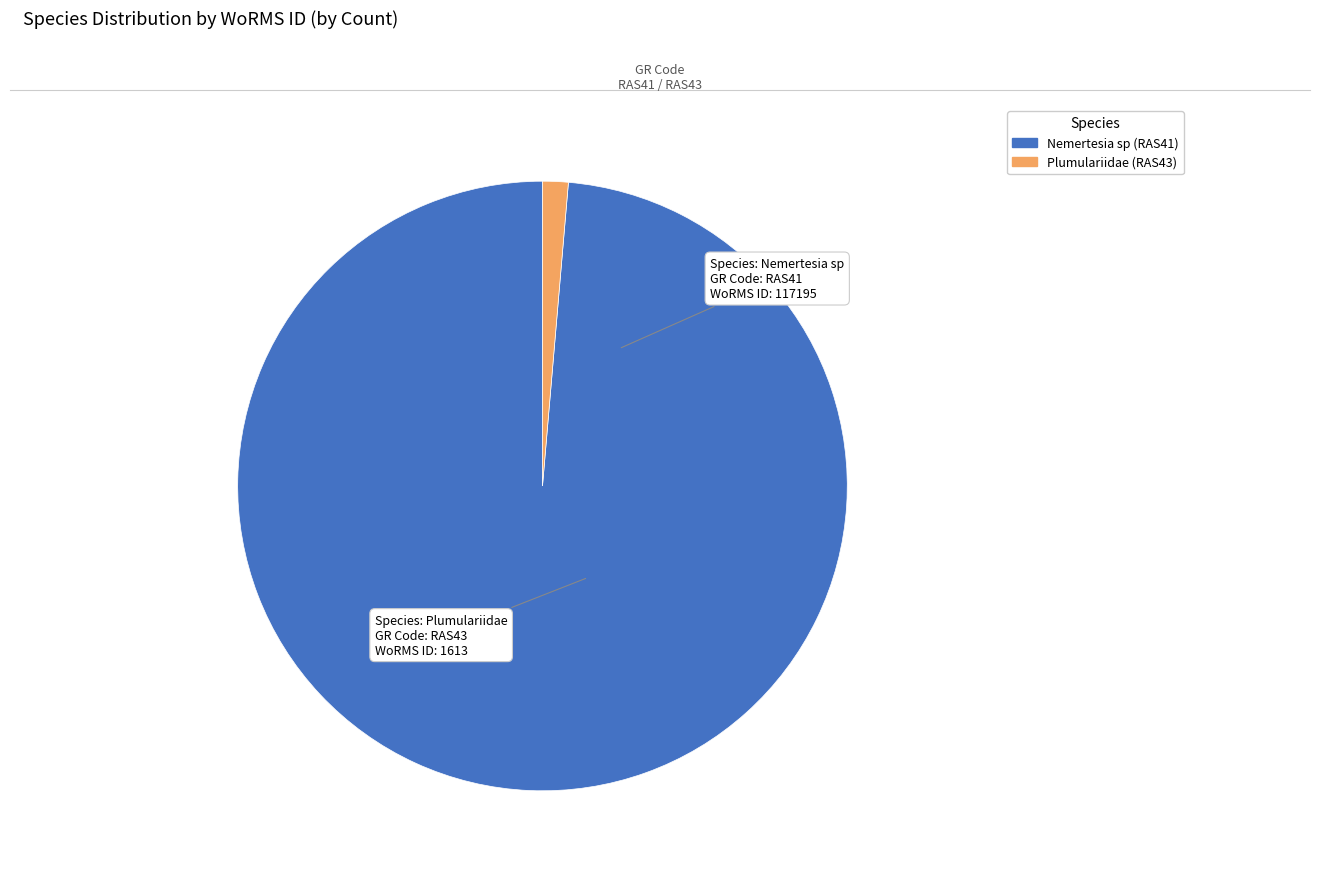

Which category has the biggest portion of the pie?

Nemertesia sp (RAS41)